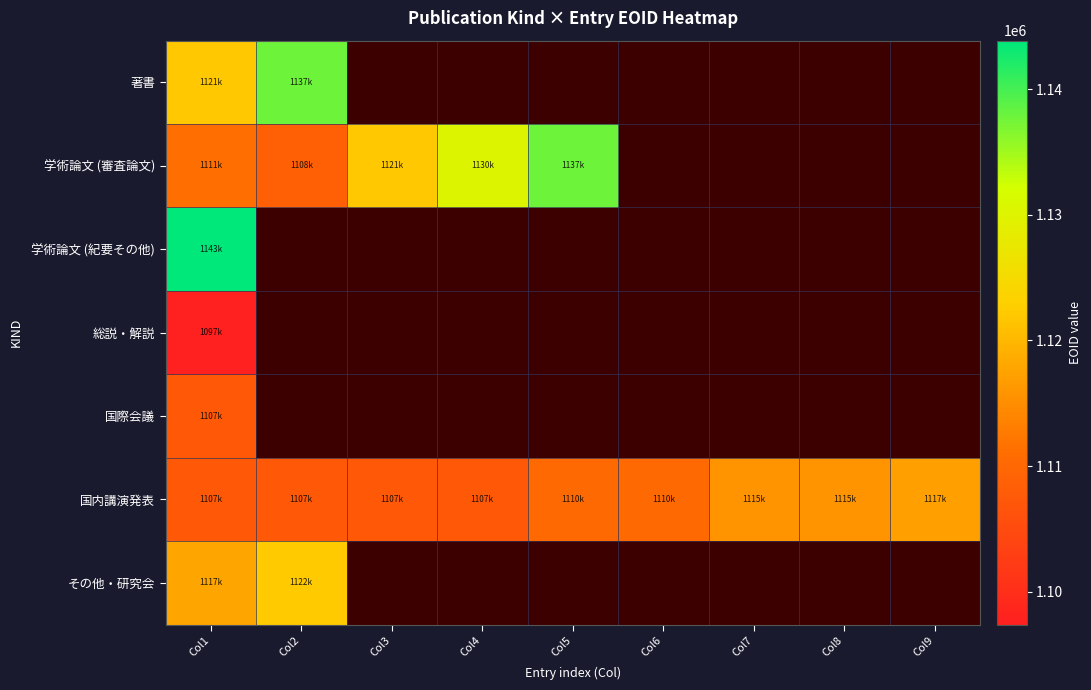

How many distinct data groups are displayed?

7